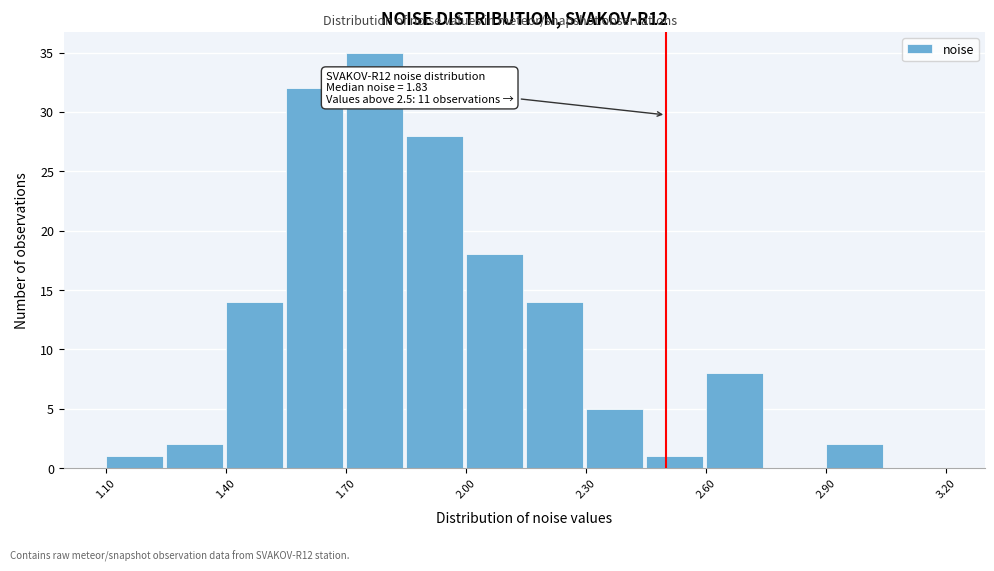

Around what value on the x-axis is the tallest bar? Give the approximate position of its centre, as read against the axis.

1.75